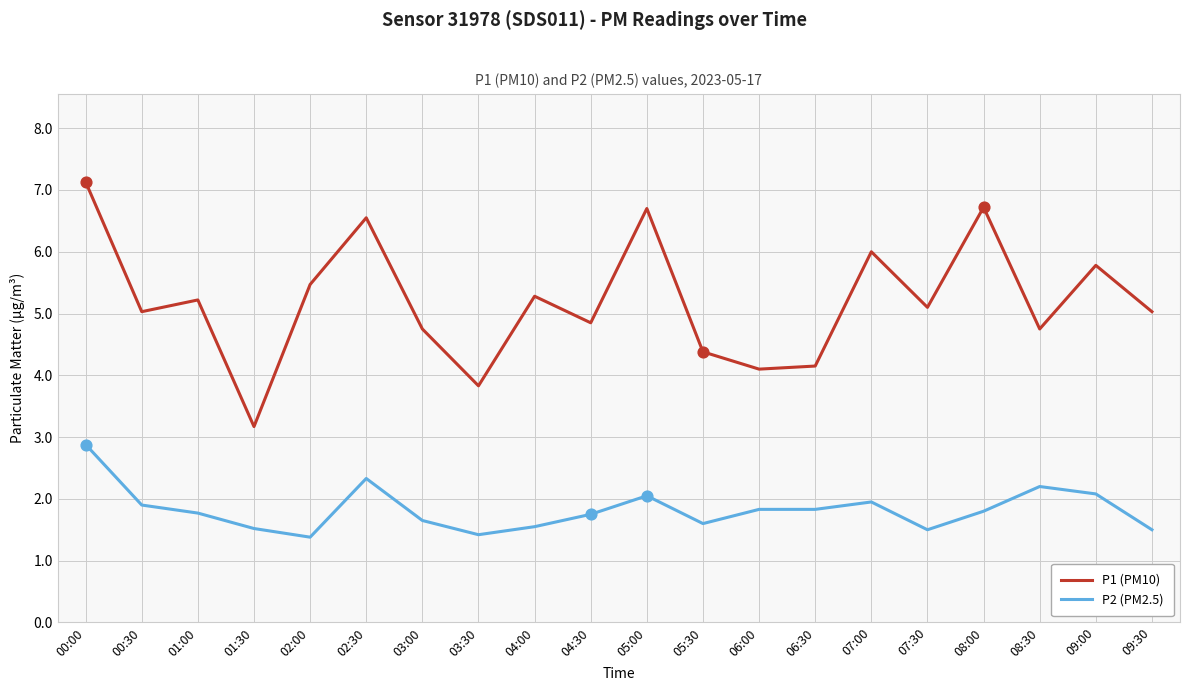

Which series has the widest spread of values?

P1 (PM10)